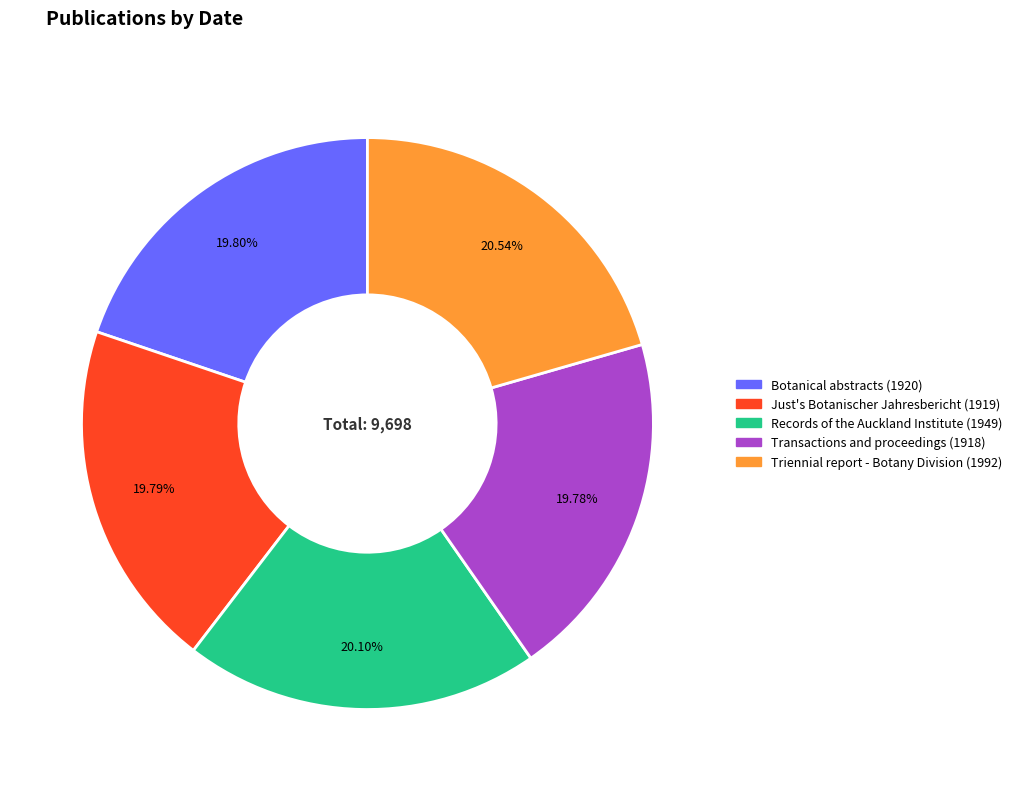

Combined, do Records of the Auckland Institute (1949) and Botanical abstracts (1920) account for over 50%?

No